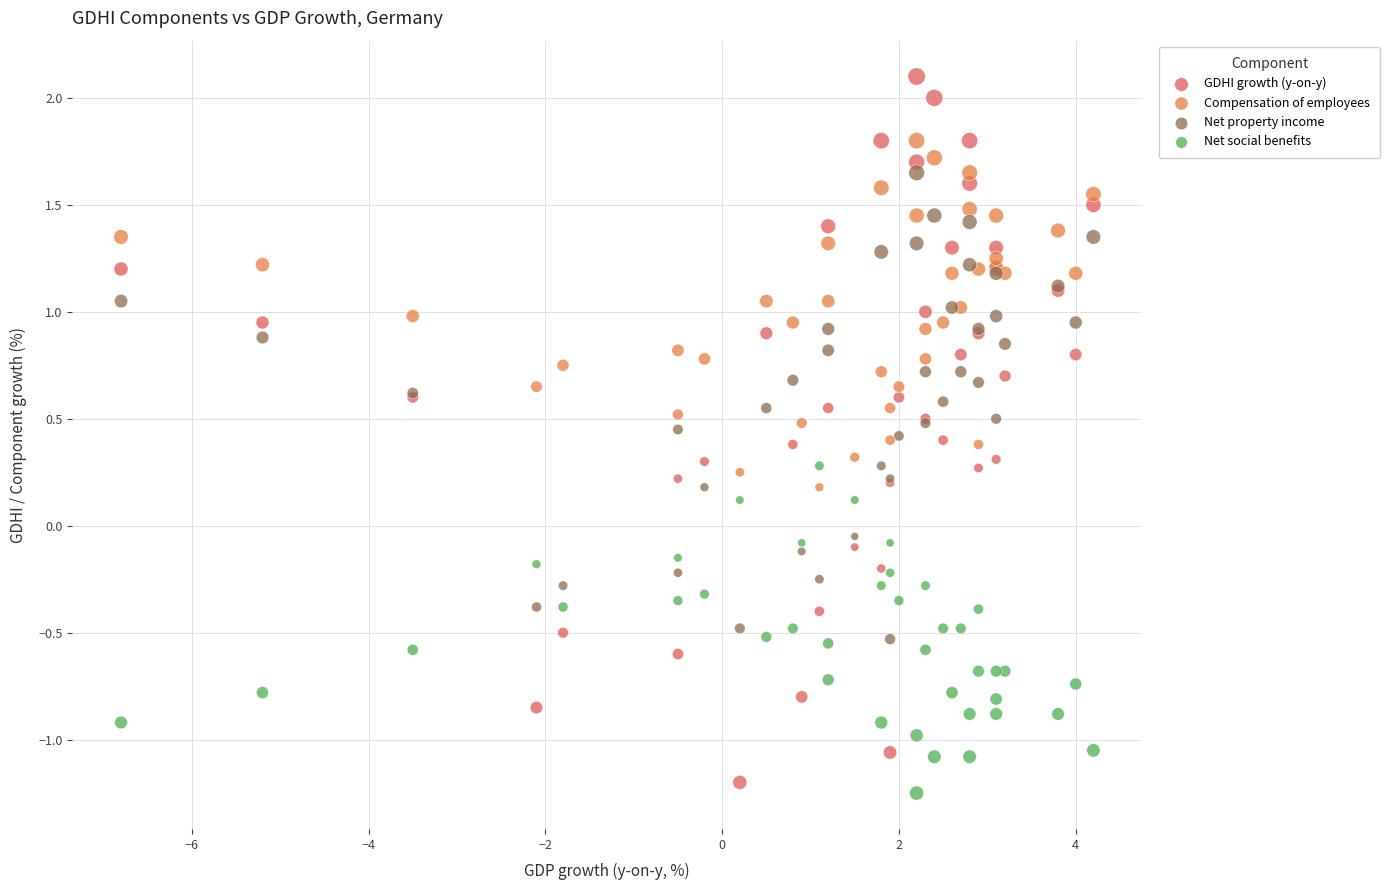

Which series has the largest Y range (max minus min)?

GDHI growth (y-on-y)